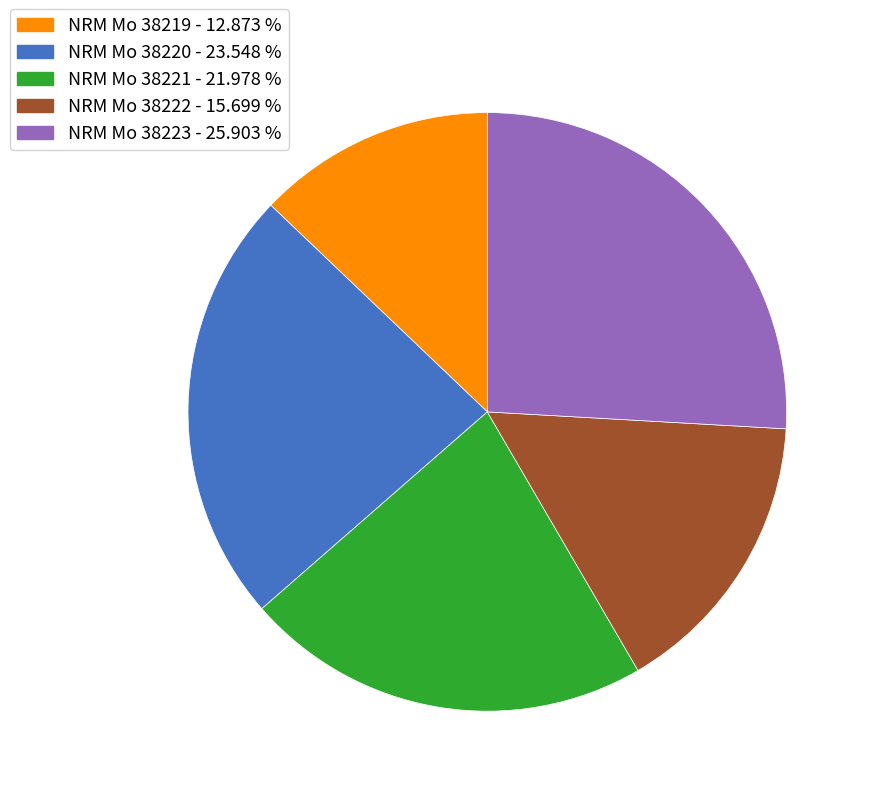

Count the number of slices in the pie.

5